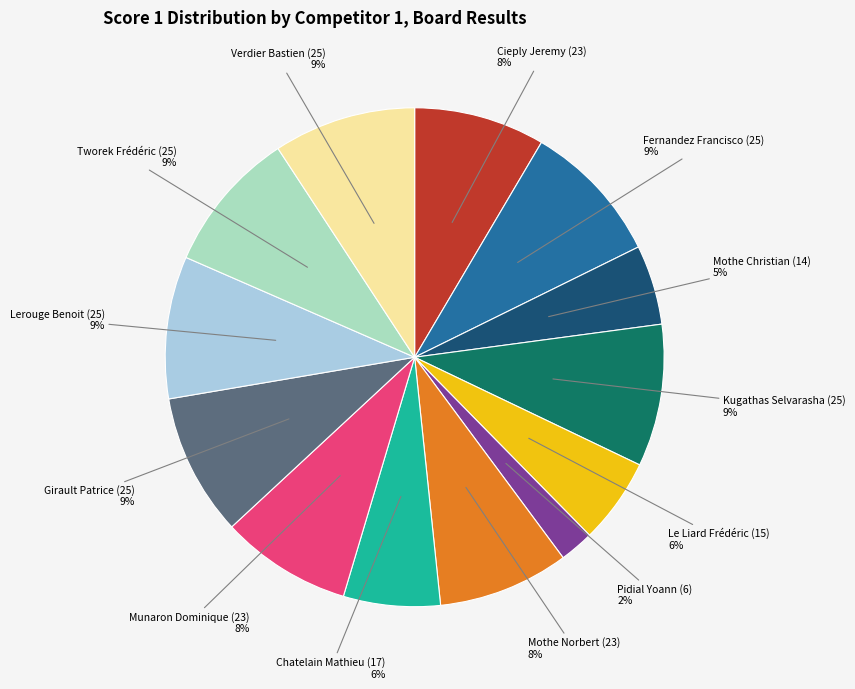

To the nearest percent, what is the difference between the largest and smallest slice percentages?

7%